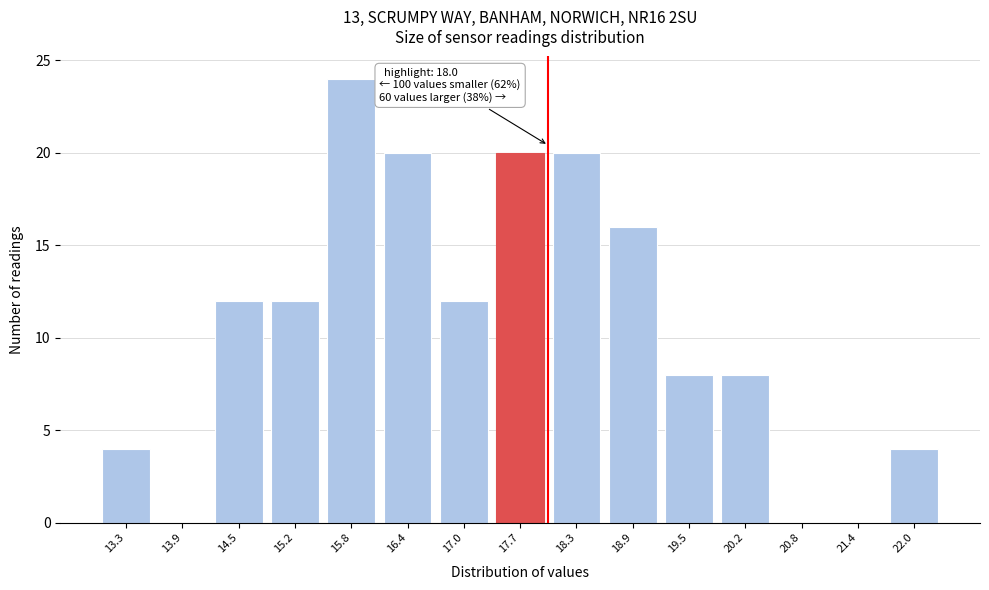

Reading right to left, extract all data points from this chart.

22.0=4	21.4=0	20.8=0	20.2=8	19.5=8	18.9=16	18.3=20	17.7=20	17.0=12	16.4=20	15.8=24	15.2=12	14.5=12	13.9=0	13.3=4